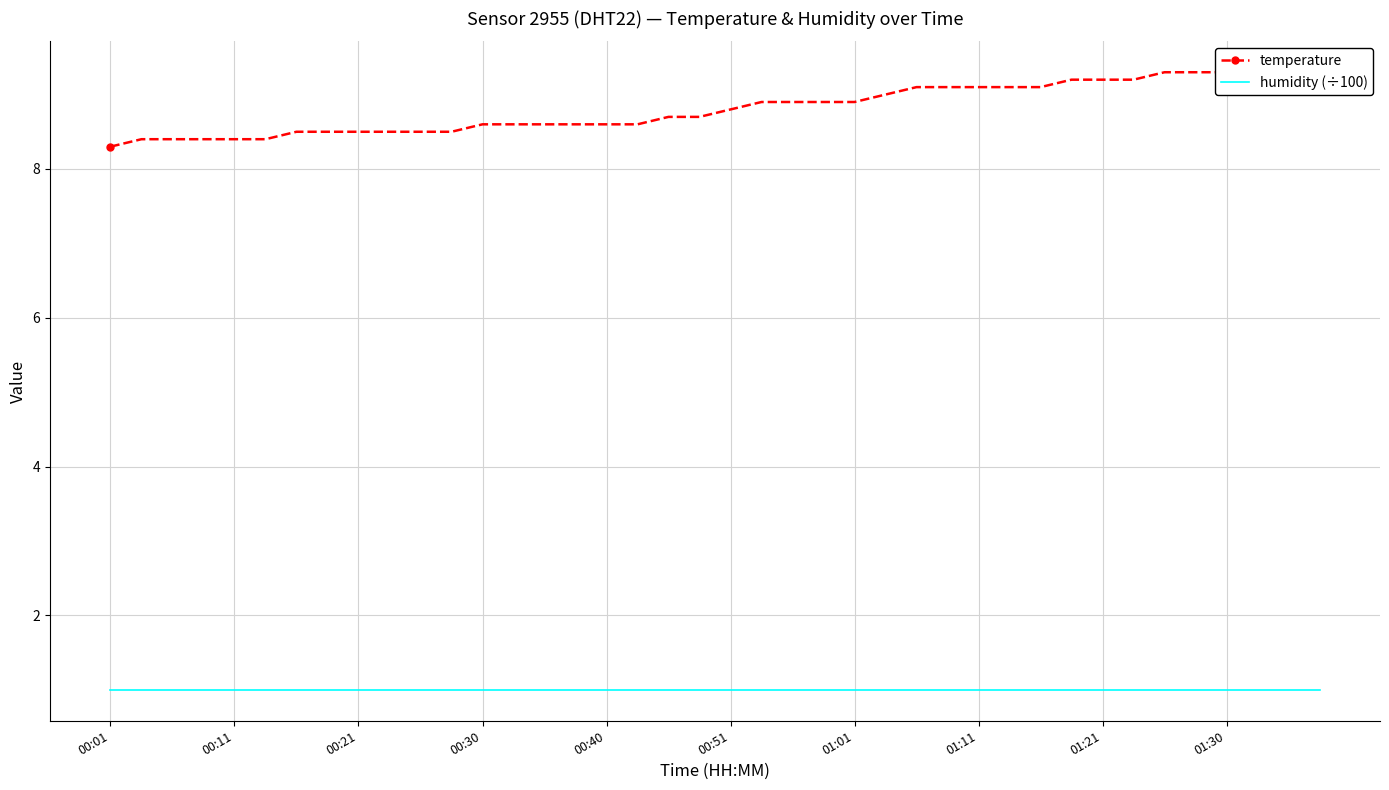

Rank the series by their average value, from highest to lowest.

temperature, humidity (÷100)